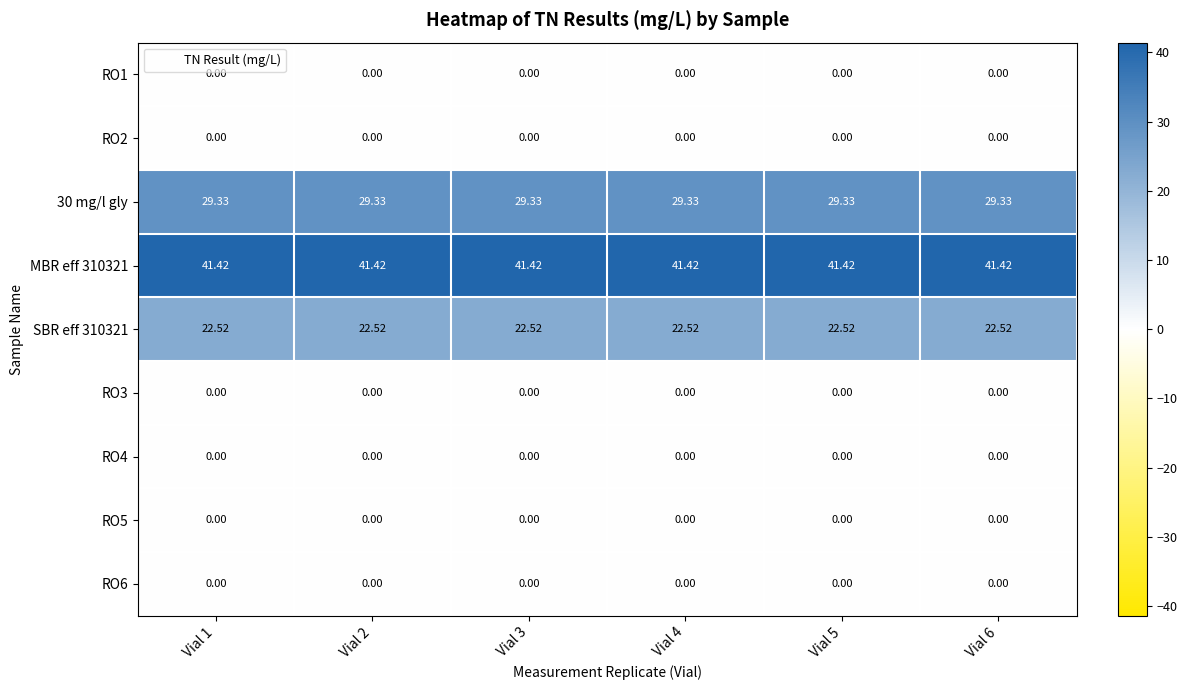

Is the value of 30 mg/l gly at Vial 6 greater than the value of RO6 at Vial 5?

Yes